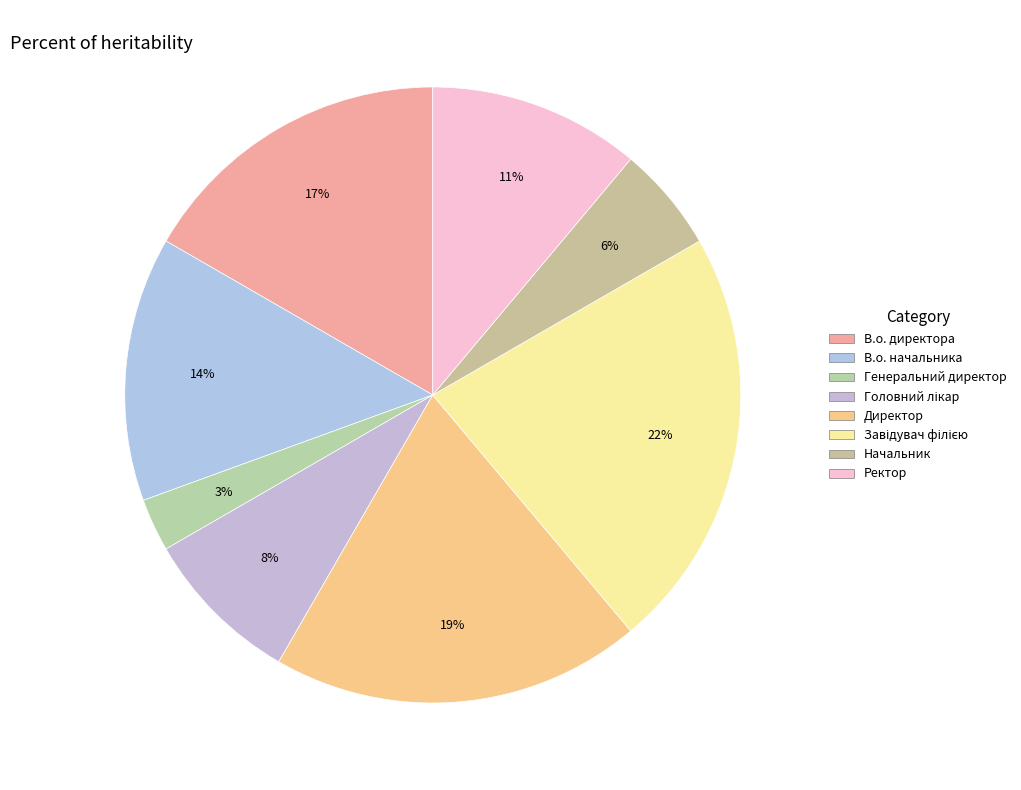

Count the number of slices in the pie.

8